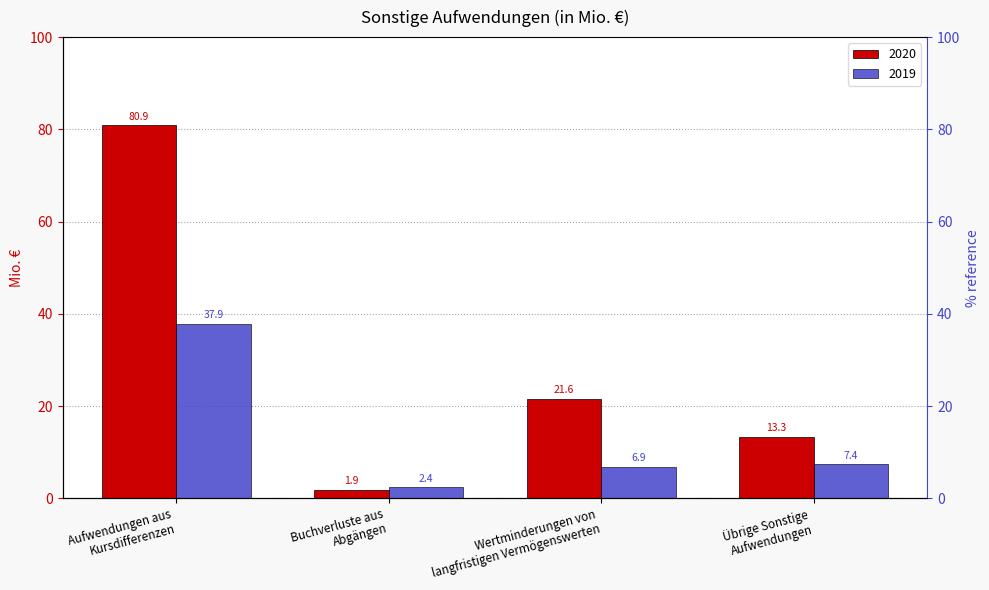

How many groups of bars are there?

4